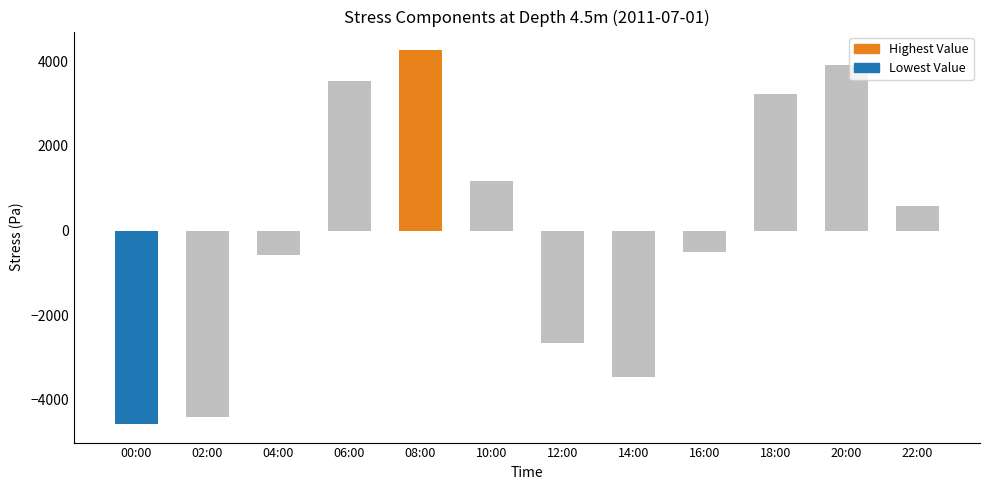

True or false: the data shows 1163.6 at 10:00.

True